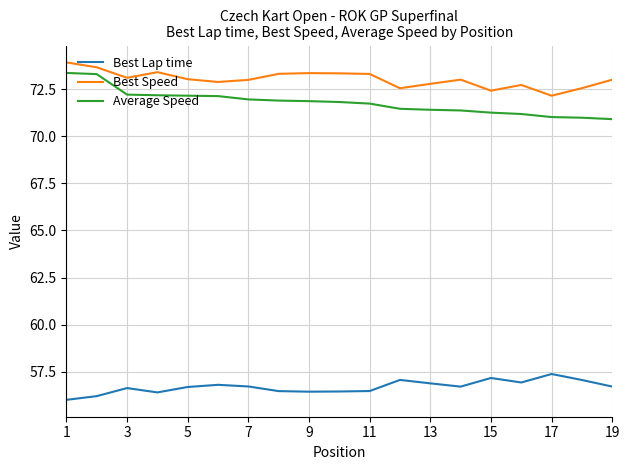

What is the minimum value shown in the chart?

56.0